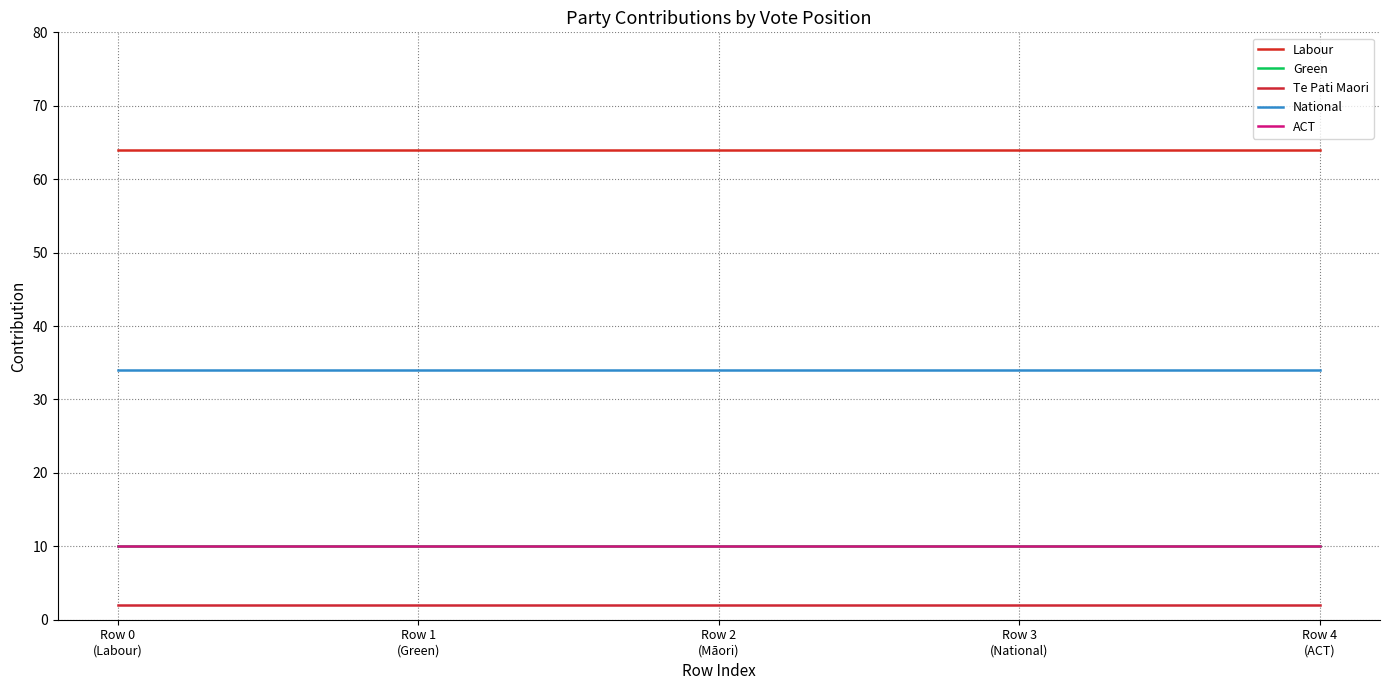

Does the chart display data point markers on the line(s)?

No